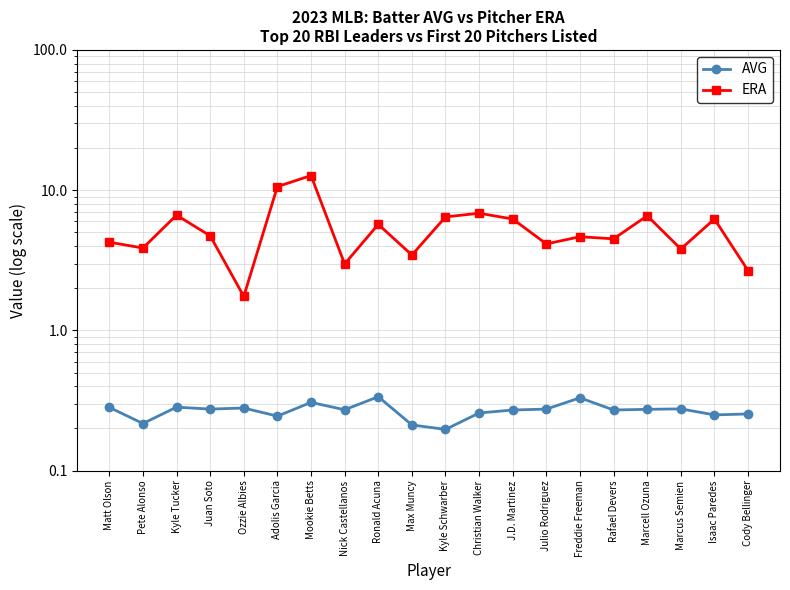

Count the AVG values in the range 0 to 1.

20